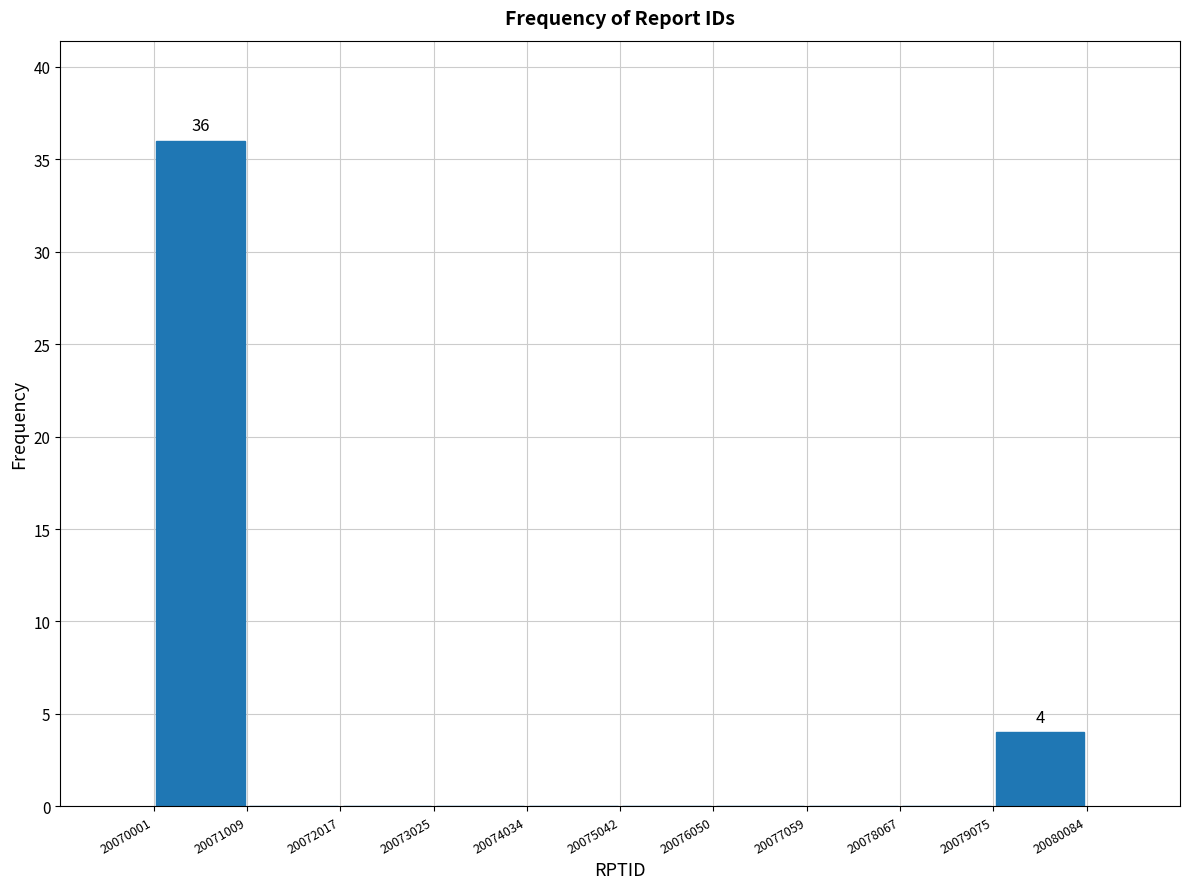

Over which range of the x-axis is the bar tallest?

20070001 to 20071009